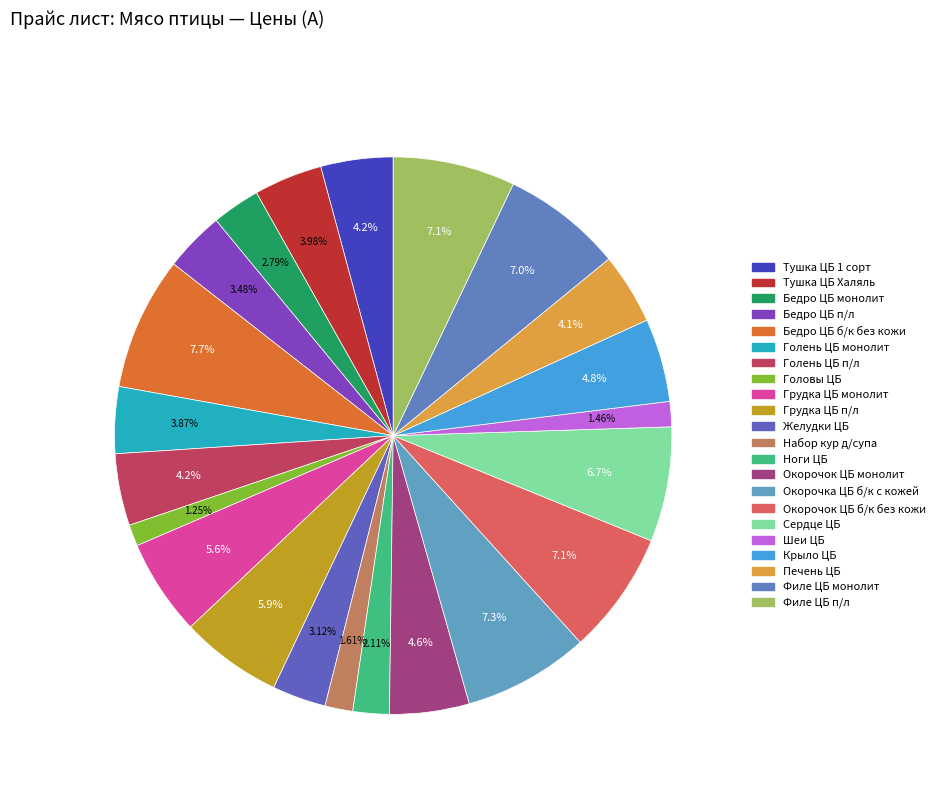

What percentage is the Филе ЦБ п/л slice, to the nearest percent?

7%